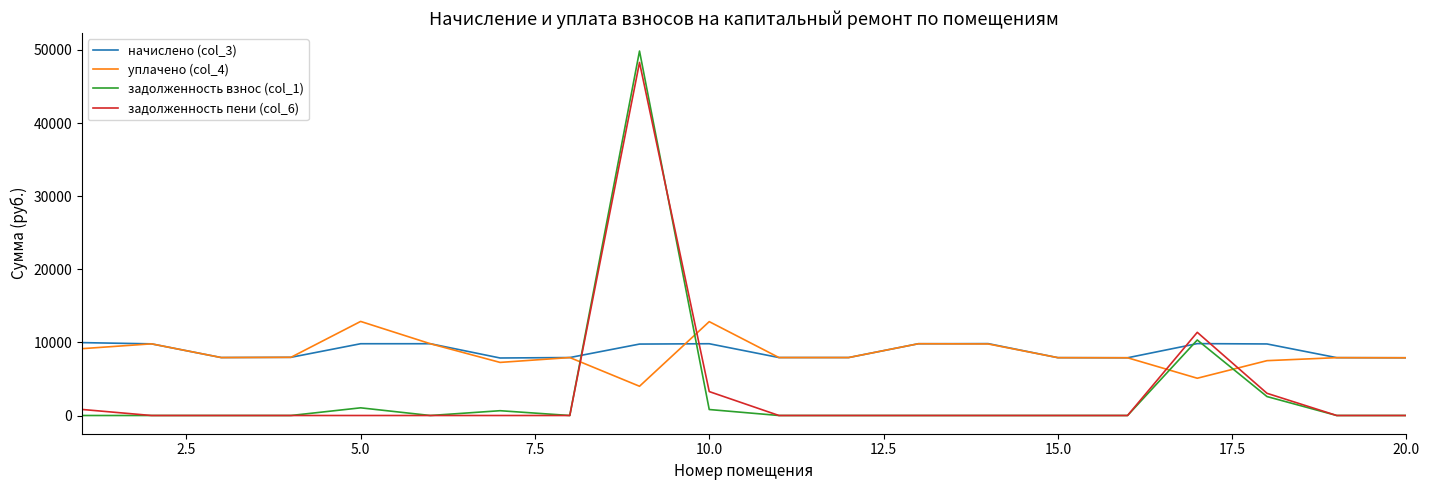

True or false: уплачено (col_4) and задолженность взнос (col_1) cross at least once.

True